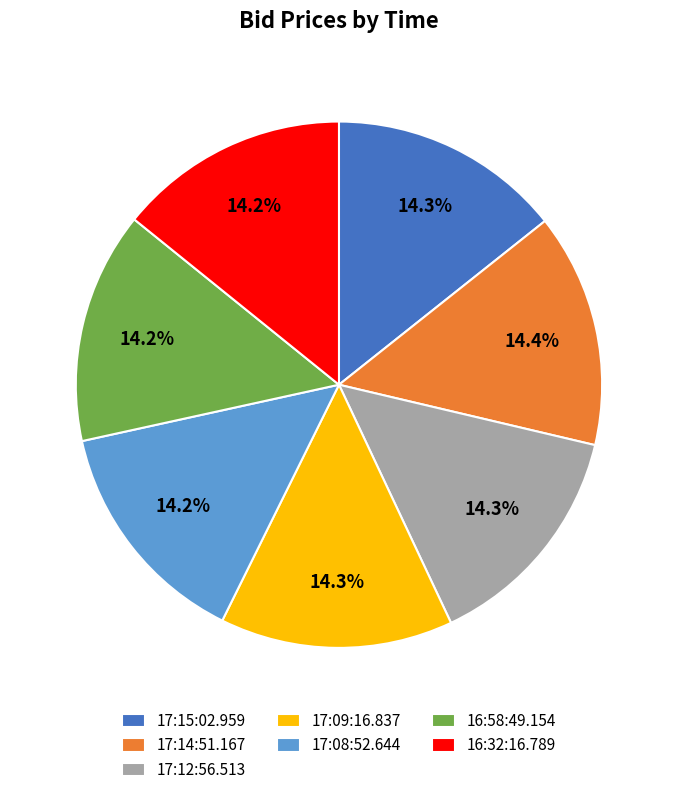

Does any single category account for the majority?

No